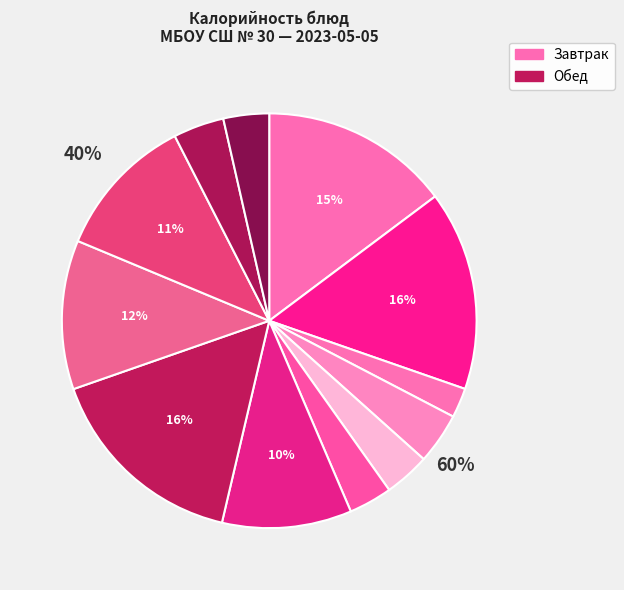

Does any single category account for the majority?

No